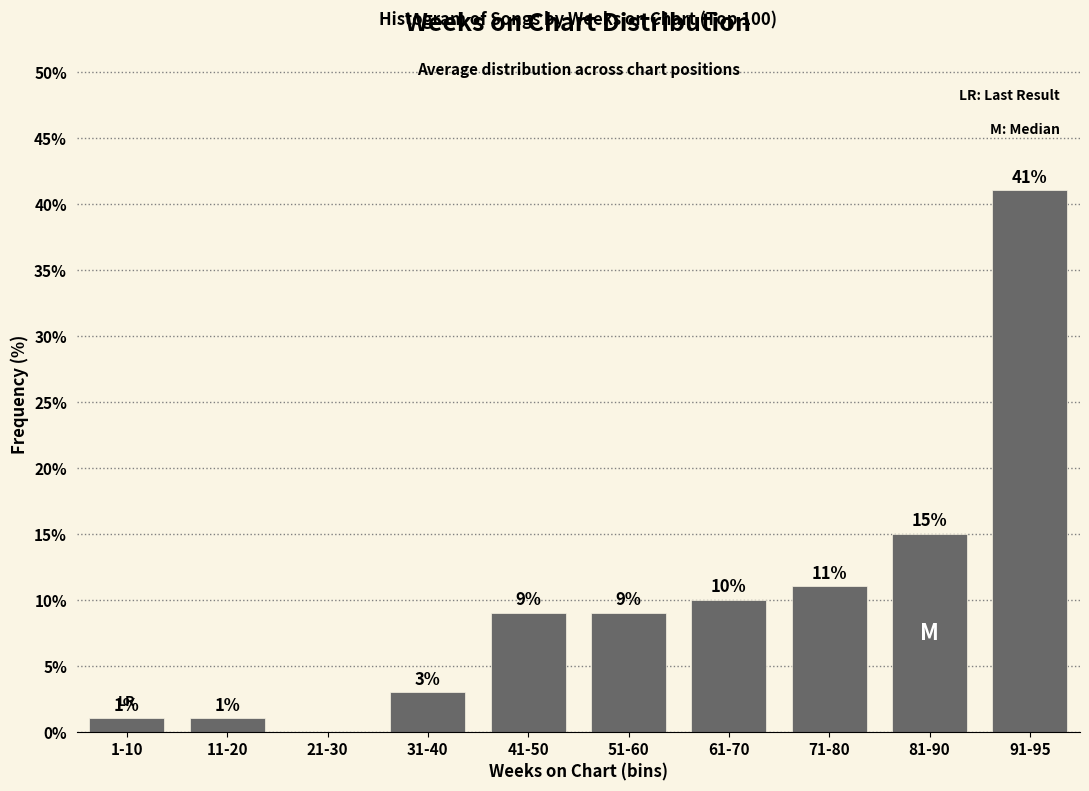

Reading left to right, transcribe all the data shown in this chart.

1-10=1	11-20=1	21-30=0	31-40=3	41-50=9	51-60=9	61-70=10	71-80=11	81-90=15	91-95=41